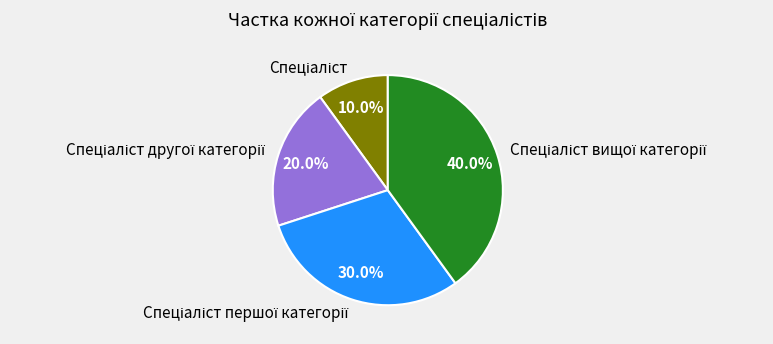

Is there a majority slice in this chart?

No